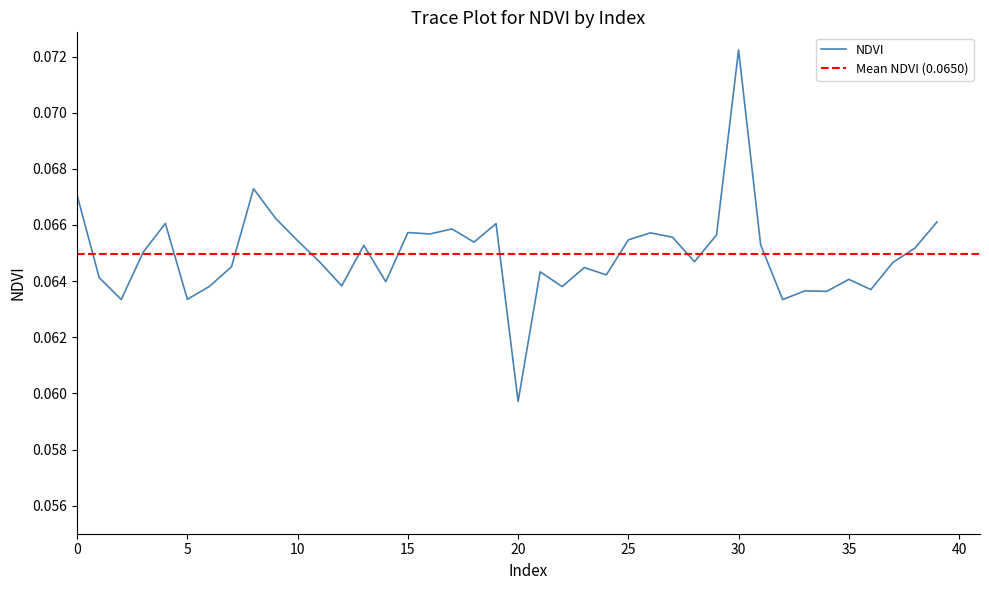

What is the value of the 11th point from the left?

0.1